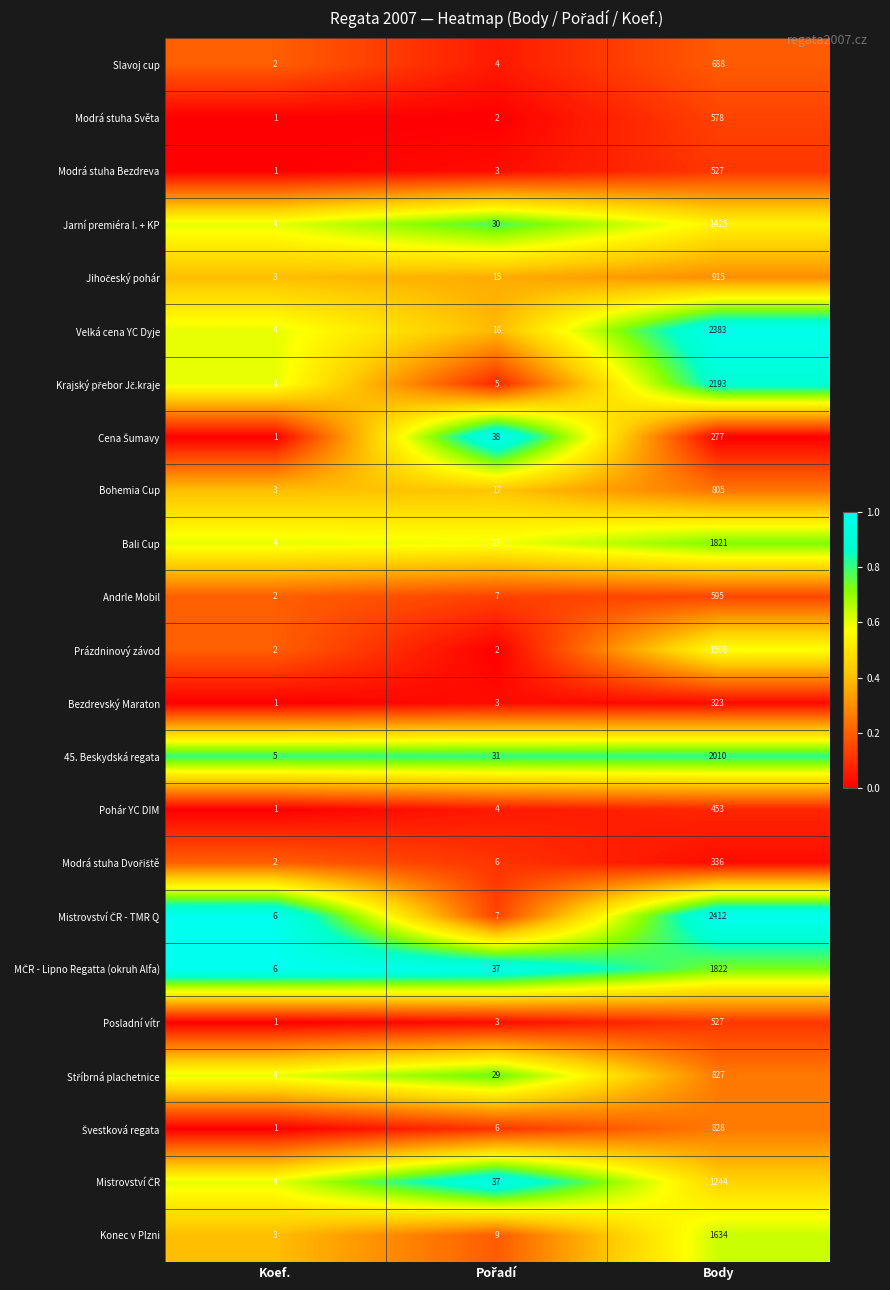

What is the total value across all series at Body?

26131